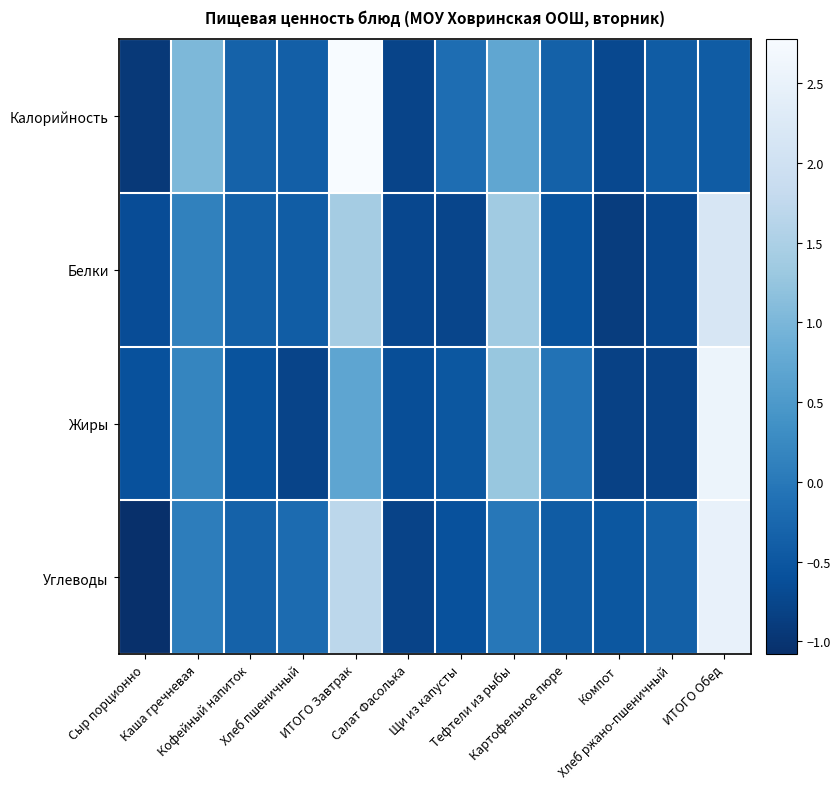

List the series in order of their peak value, highest first.

Калорийность, Жиры, Углеводы, Белки